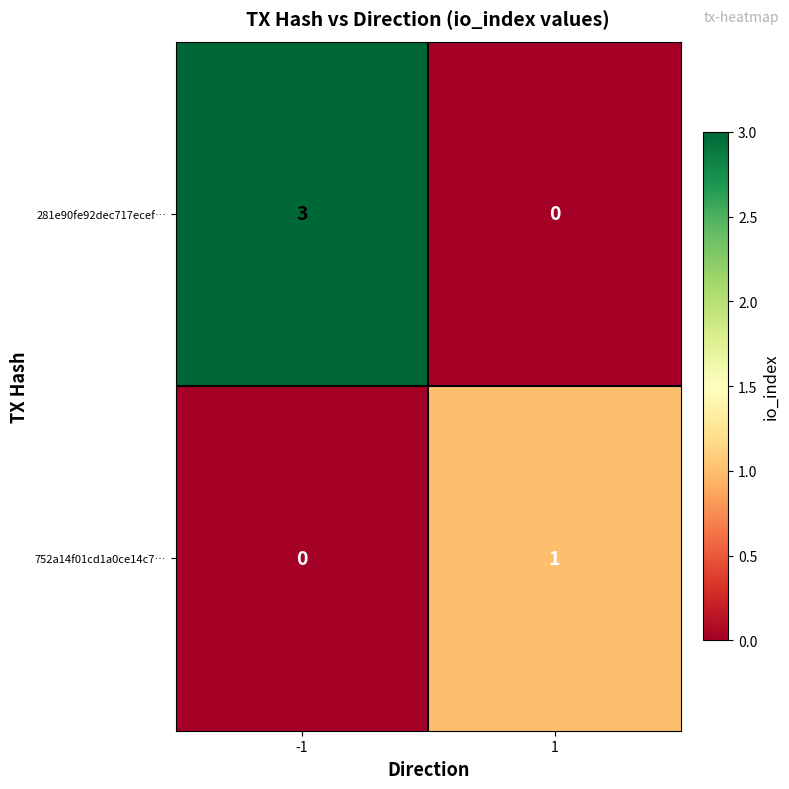

How many series are shown in this chart?

2